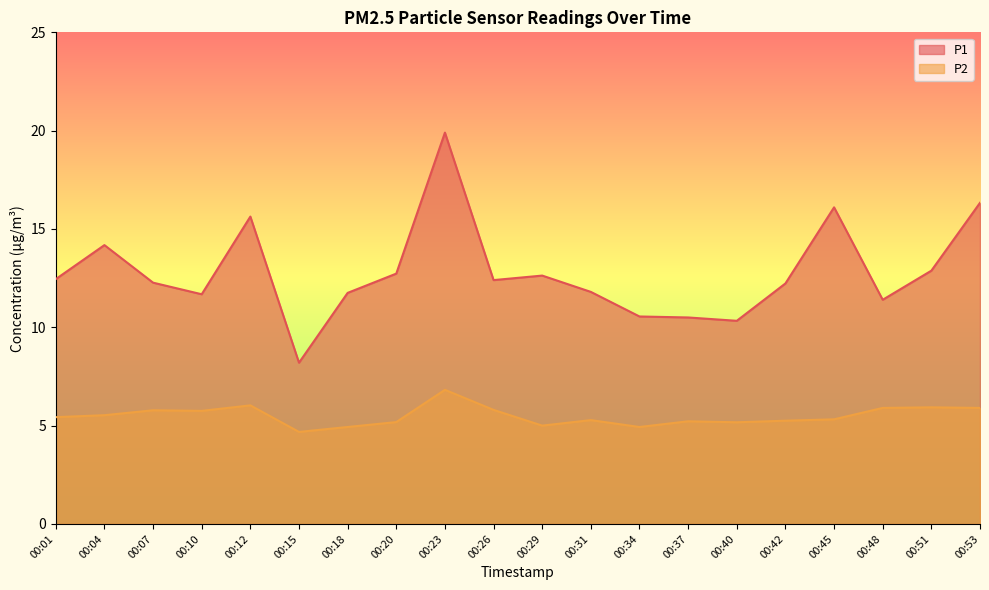

At which category is the sum across all series the highest?

00:23